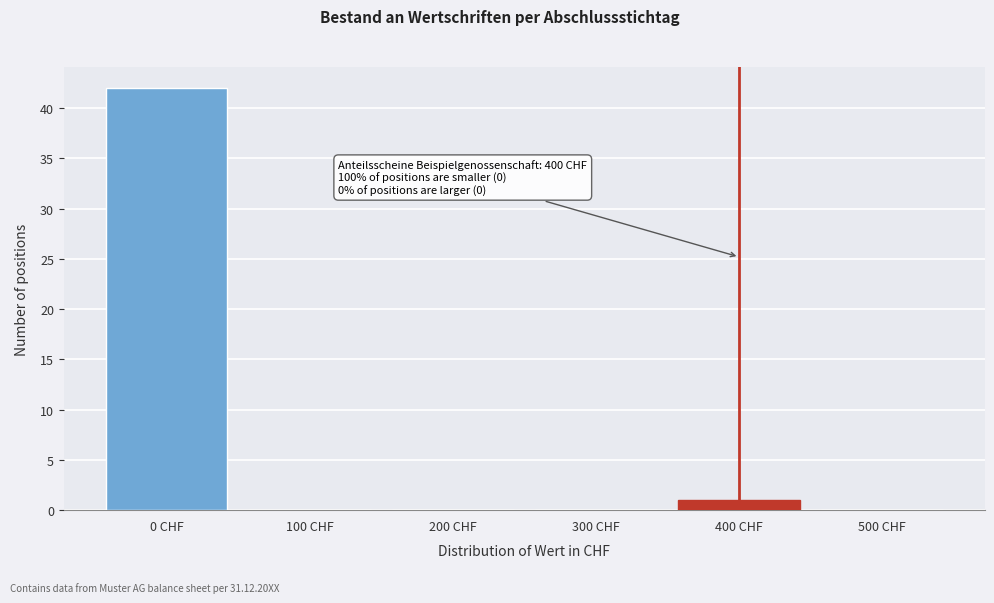

Which range on the x-axis has the tallest bar?

-50 to 50